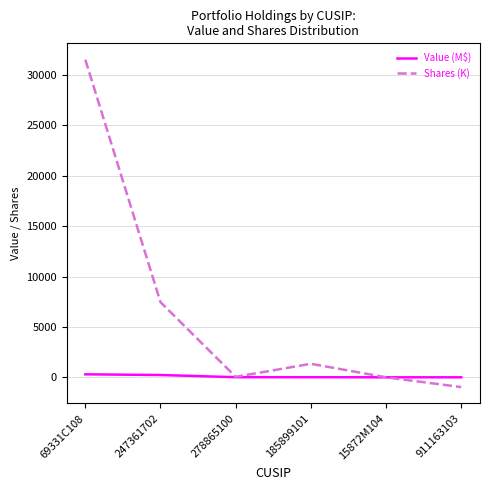

Where is Shares (K) nearest to the value 15277?

247361702